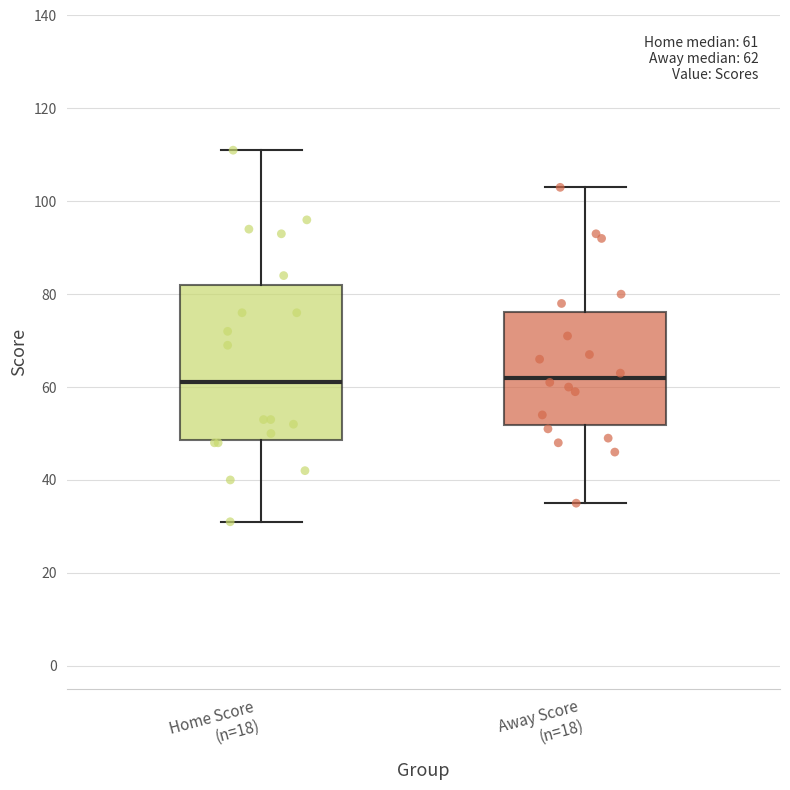

Comparing the boxes themselves (not the whiskers), which one is the tallest?

Home Score (n=18)